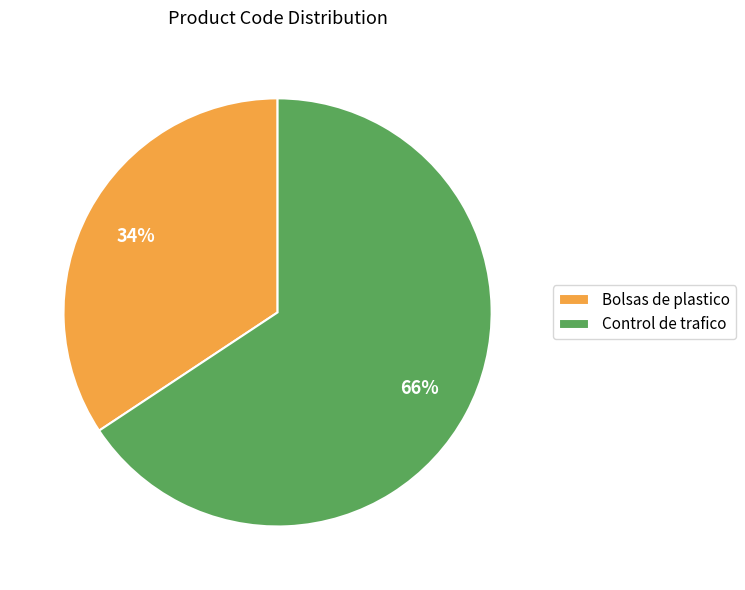

Do Bolsas de plastico and Control de trafico together represent more than half of the pie?

Yes